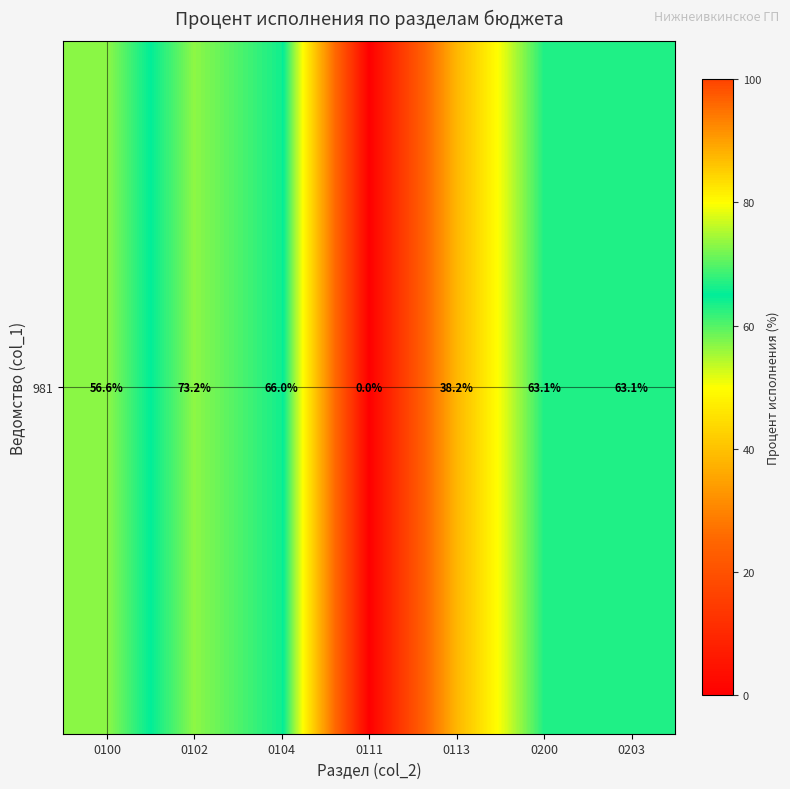

Read the value at 0100.

56.6